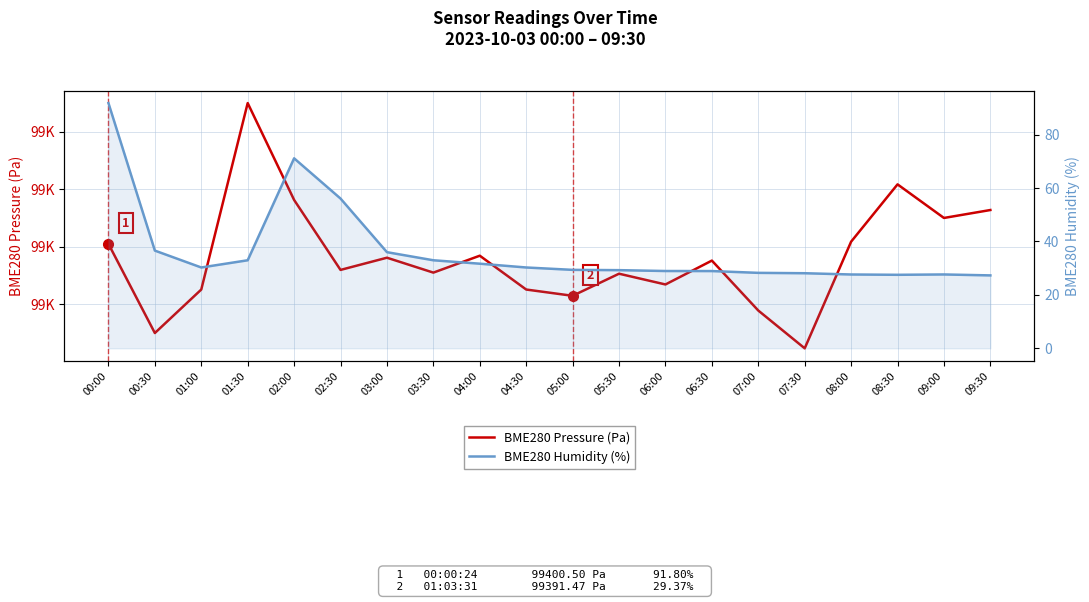

True or false: BME280 Pressure (Pa) has more than 2 points higher than both neighbors.

True